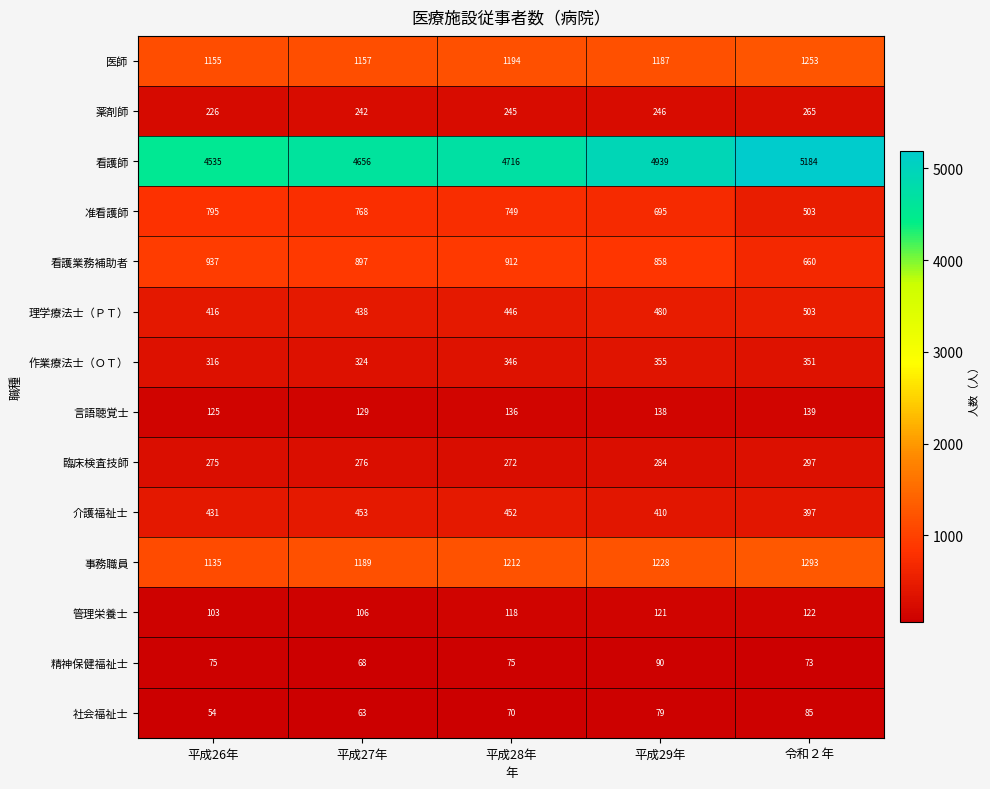

List the series in order of their peak value, highest first.

看護師, 事務職員, 医師, 看護業務補助者, 准看護師, 理学療法士（ＰＴ）, 介護福祉士, 作業療法士（ＯＴ）, 臨床検査技師, 薬剤師, 言語聴覚士, 管理栄養士, 精神保健福祉士, 社会福祉士